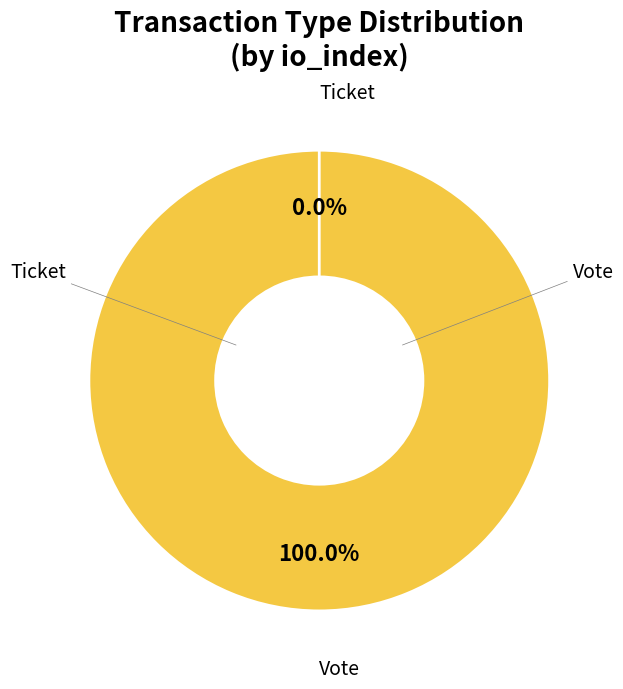

Is it true that Vote (io_index=1) is 100% of the pie?

True